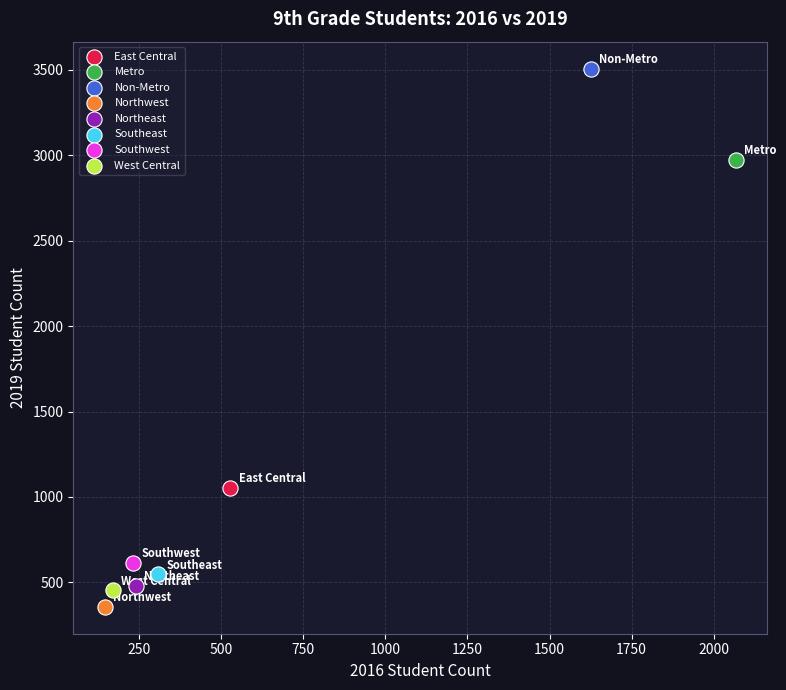

Which series contains the lowest Y value?

Northwest